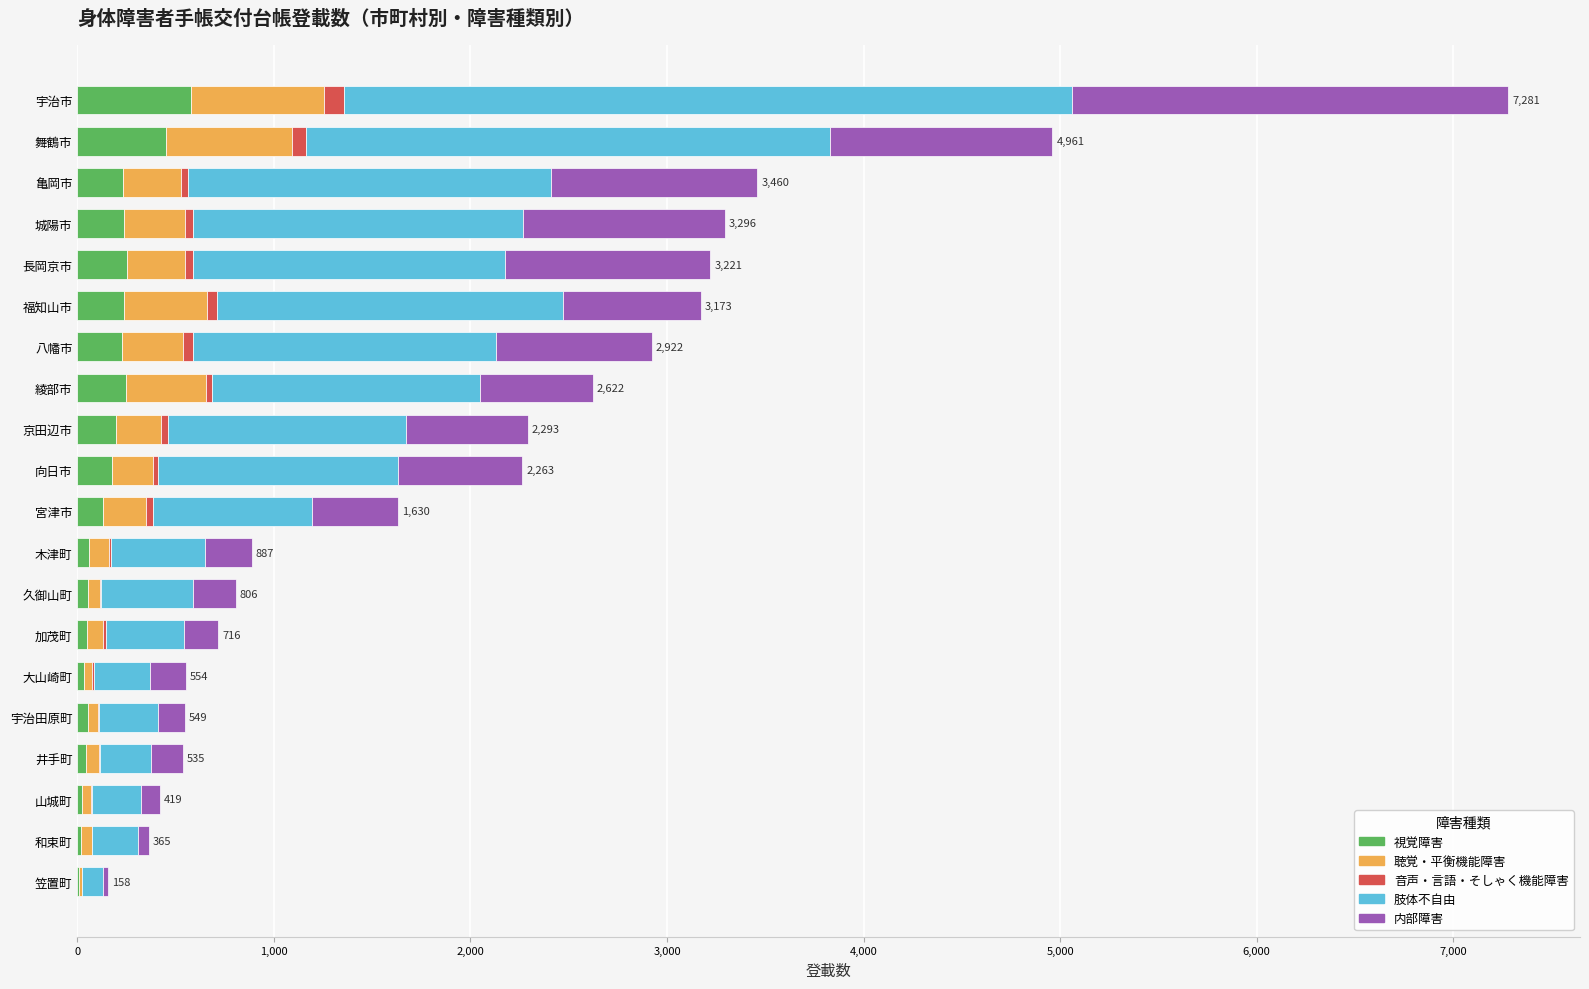

At which category is the sum across all series the highest?

宇治市